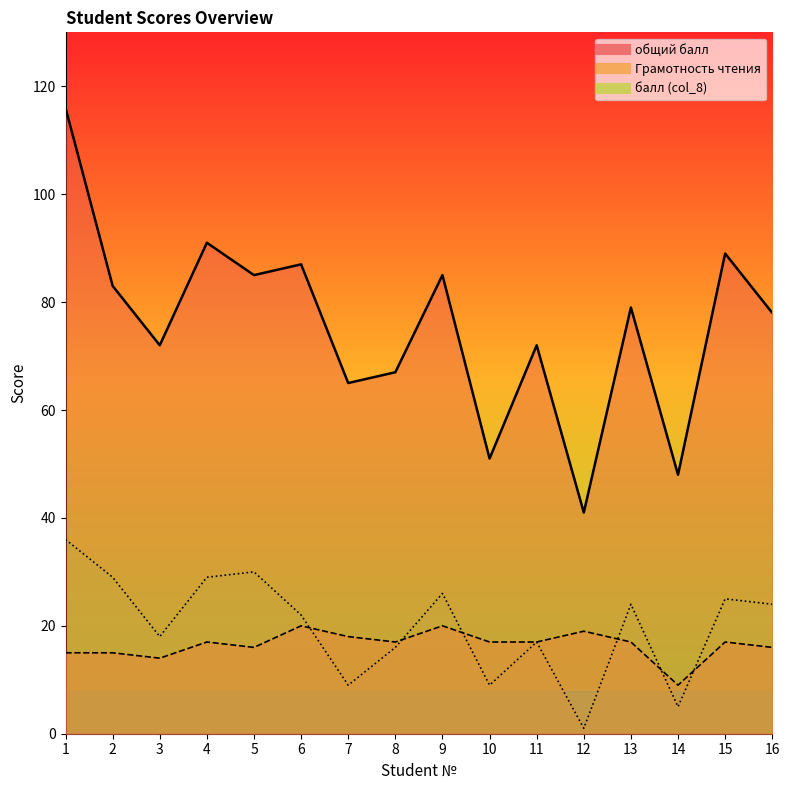

Reading left to right, transcribe all the data shown in this chart.

общий балл: 1=116	2=83	3=72	4=91	5=85	6=87	7=65	8=67	9=85	10=51	11=72	12=41	13=79	14=48	15=89	16=78
Грамотность чтения: 1=15	2=15	3=14	4=17	5=16	6=20	7=18	8=17	9=20	10=17	11=17	12=19	13=17	14=9	15=17	16=16
балл (col_8): 1=36	2=29	3=18	4=29	5=30	6=22	7=9	8=16	9=26	10=9	11=17	12=1	13=24	14=5	15=25	16=24